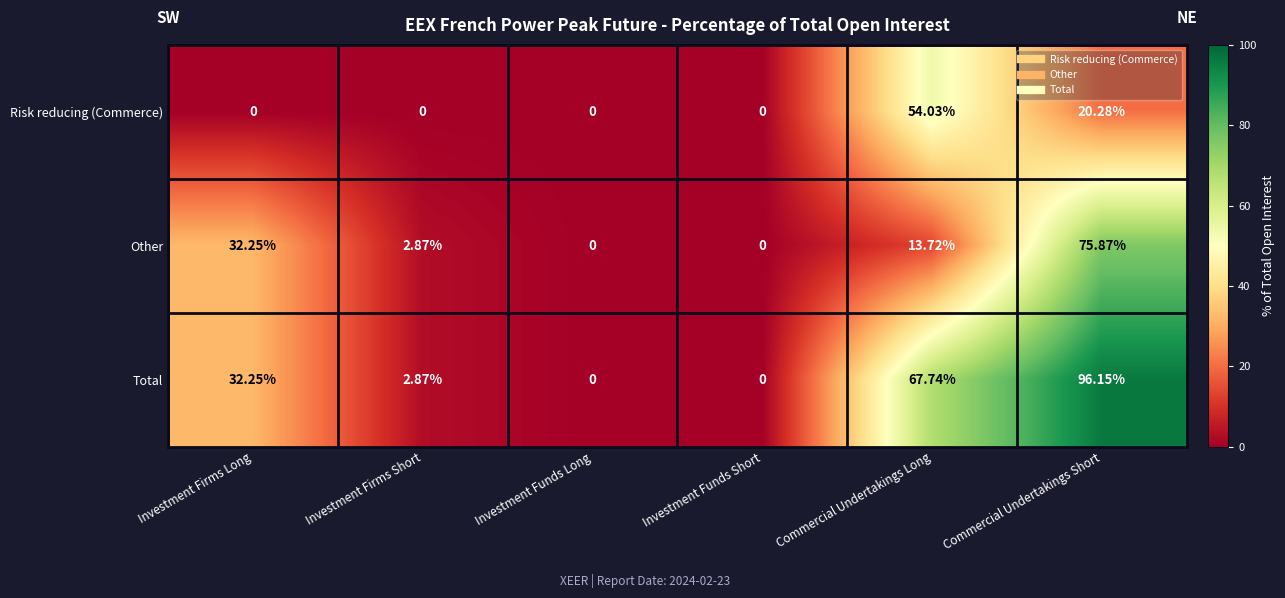

Rank the series by their average value, from lowest to highest.

Risk reducing (Commerce), Other, Total